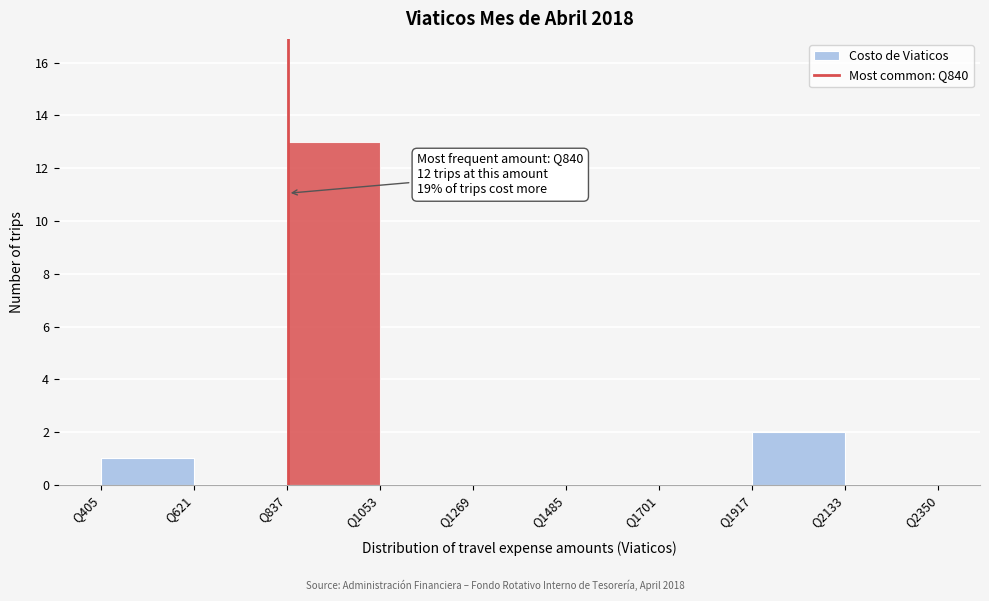

Over which range of the x-axis is the bar tallest?

850 to 1050